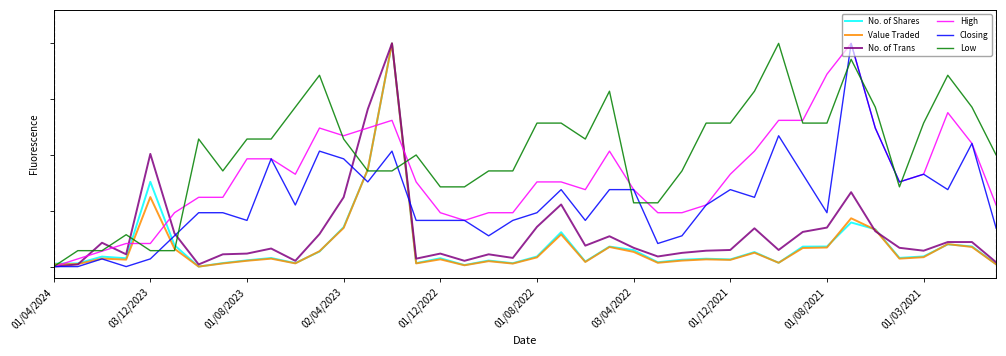

Rank the categories by Low value from highest to lowest.

30, 33, 11, 37, 23, 29, 10, 34, 38, 20, 21, 27, 28, 31, 32, 36, 03/04/2022, 01/08/2021, 01/03/2021, 12, 22, 15, 39, 01/12/2021, 13, 14, 18, 19, 26, 16, 17, 35, 24, 25, 02/04/2023, 03/12/2023, 01/08/2023, 01/12/2022, 01/08/2022, 01/04/2024